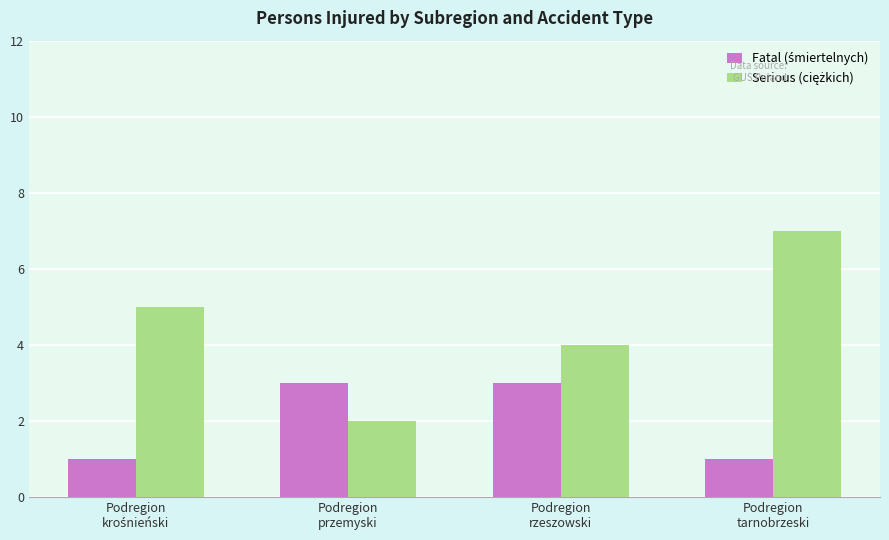

At which category is the sum across all series the highest?

Podregion
tarnobrzeski